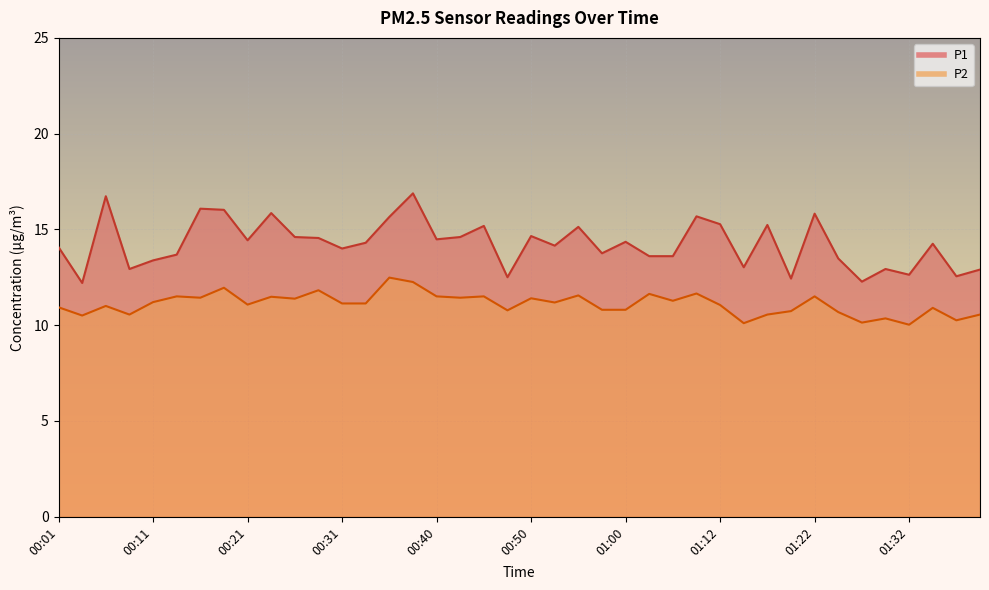

True or false: P2 has a value of 2.5 at 01:00.

False